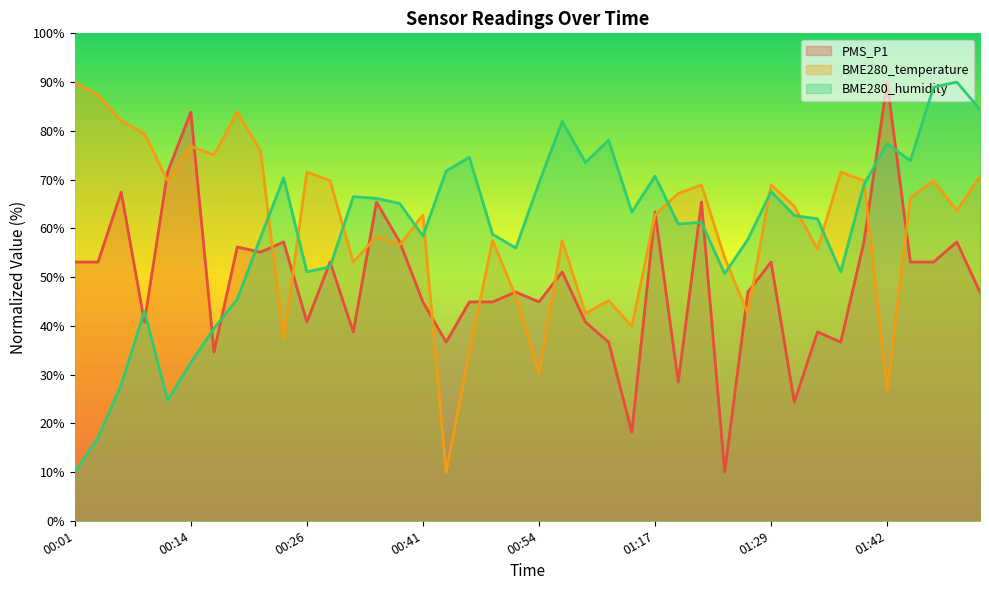

List the series in order of their peak value, lowest first.

PMS_P1, BME280_temperature, BME280_humidity